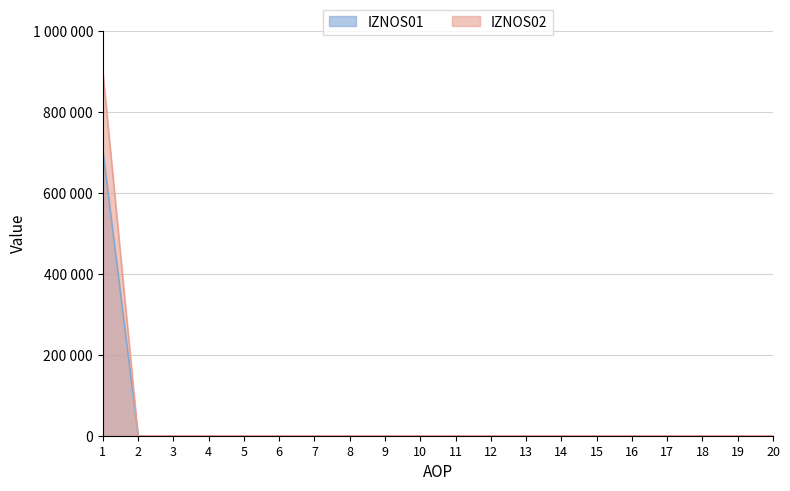

Is the value of IZNOS02 at 4 greater than the value of IZNOS01 at 13?

No